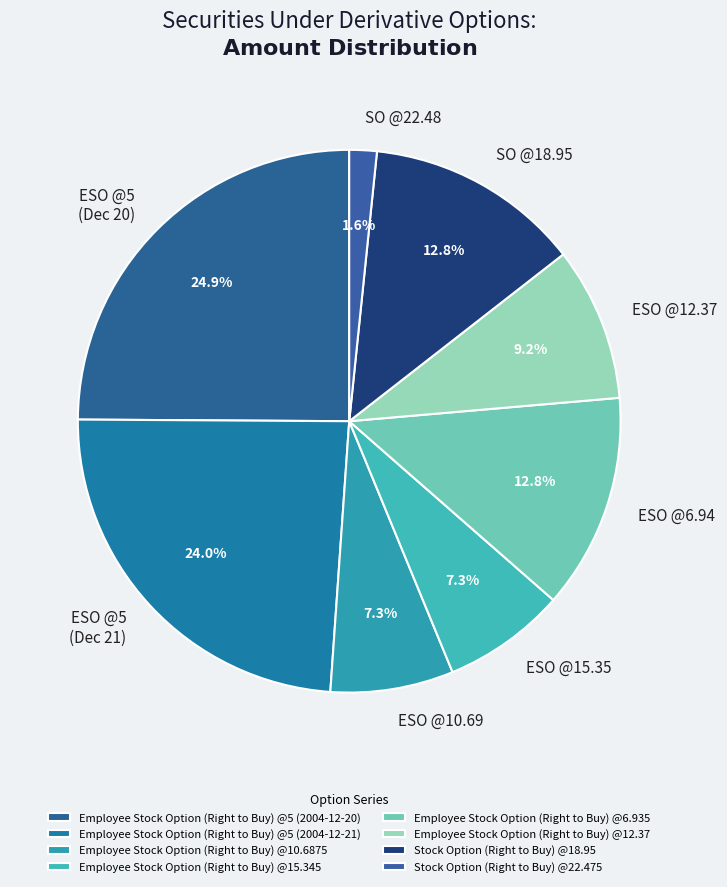

What is the largest slice in the pie chart?

Employee Stock Option (Right to Buy) @5 (2004-12-20)